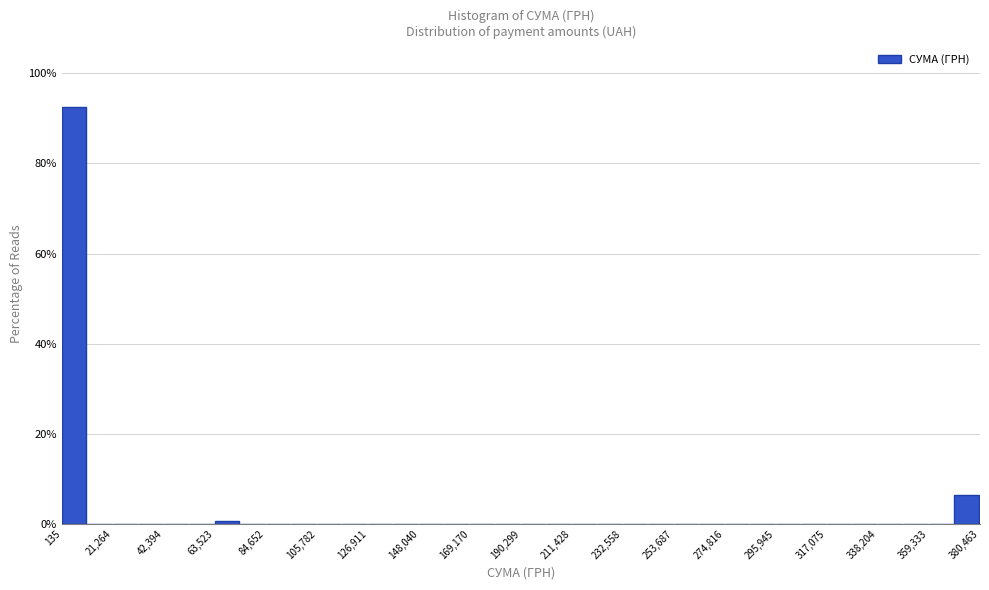

Around what value on the x-axis is the tallest bar? Give the approximate position of its centre, as read against the axis.

5000